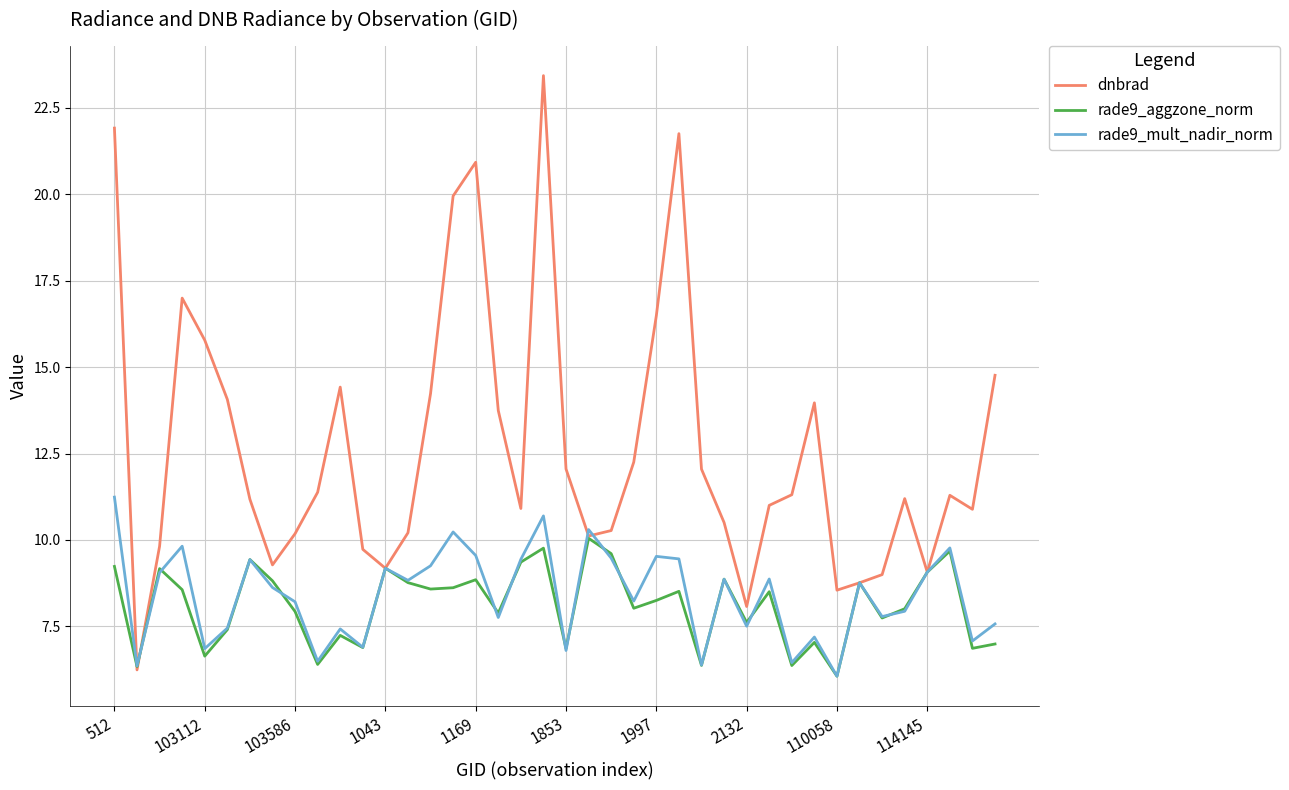

Which series has the largest total across all categories?

dnbrad